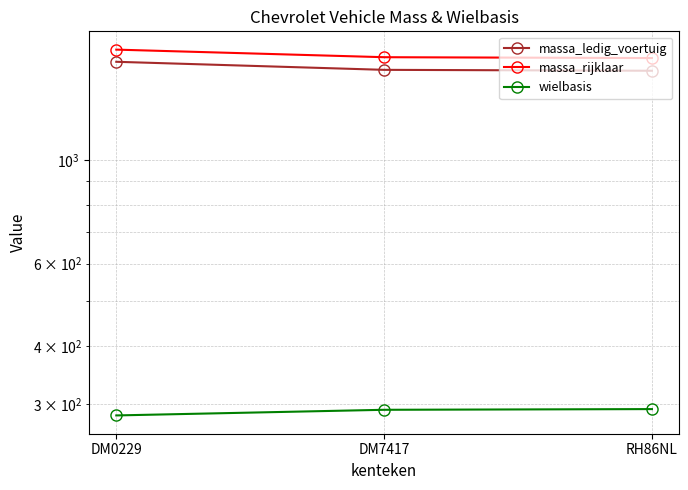

Count the number of categories in the chart.

3